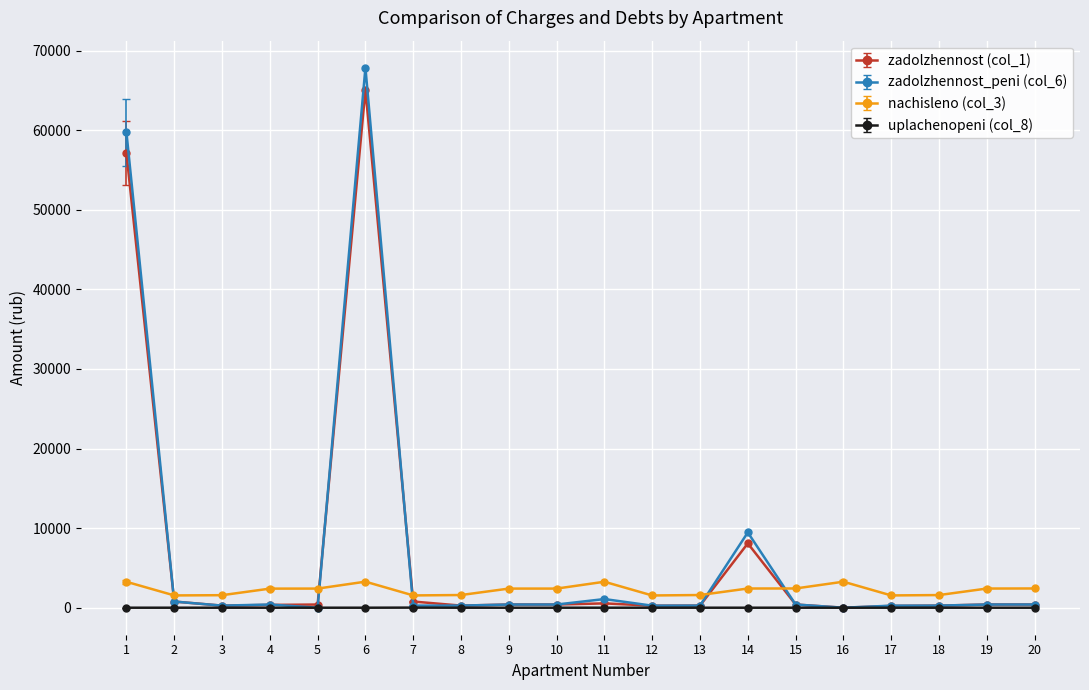

Which series has the widest spread of values?

zadolzhennost_peni (col_6)